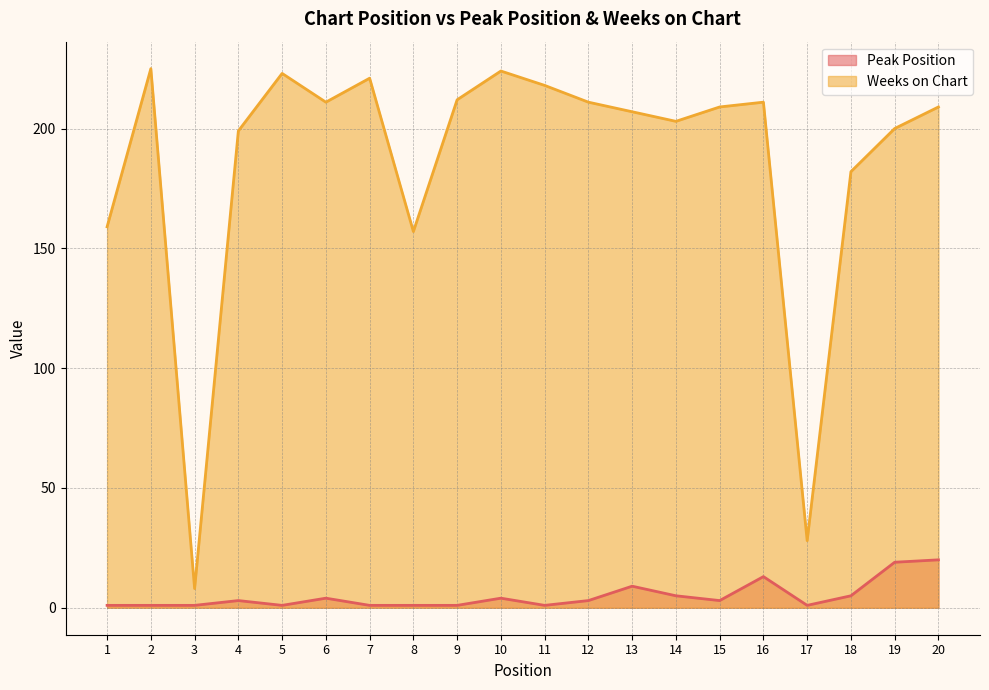

How many interior local valleys does the Peak Position series have?

4